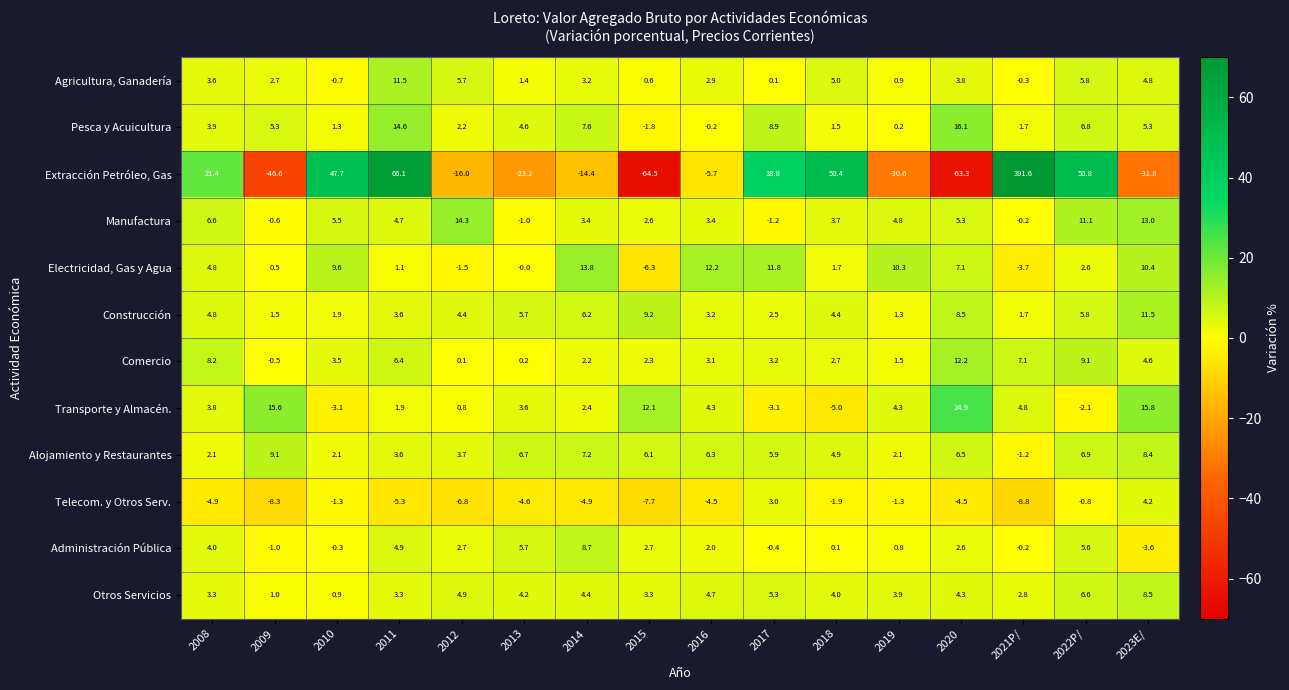

What is the difference between the highest and lowest values at 2022P/?

52.9